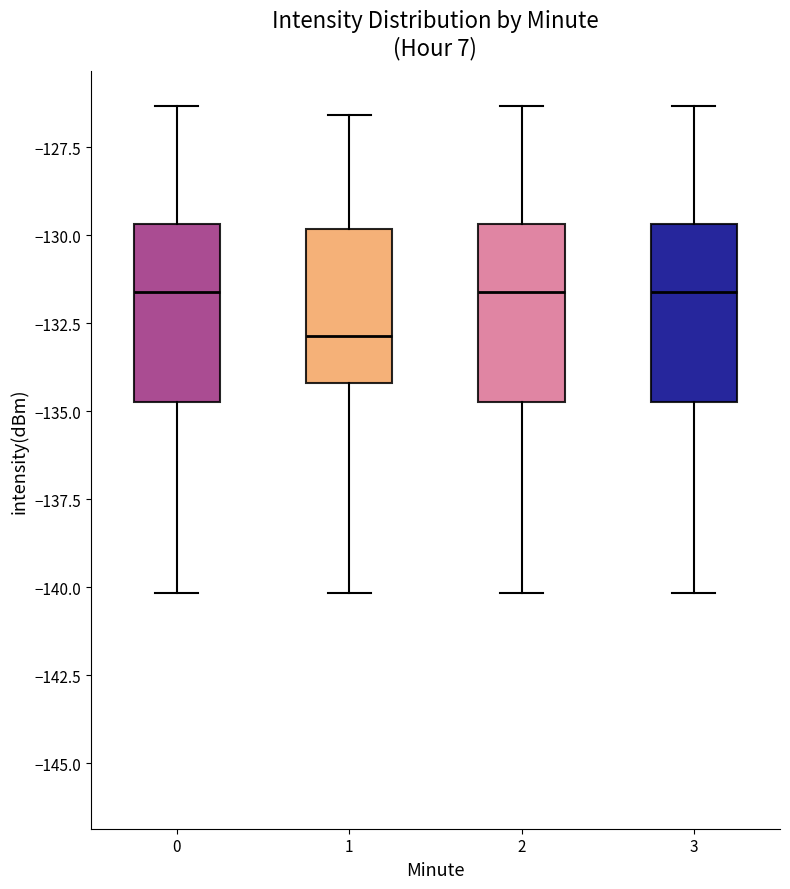

Where does the median line of the box at x = 3 sit on the y-axis? The values are not printed on the chart, so give them approximately, as read against the axis.

-131.5